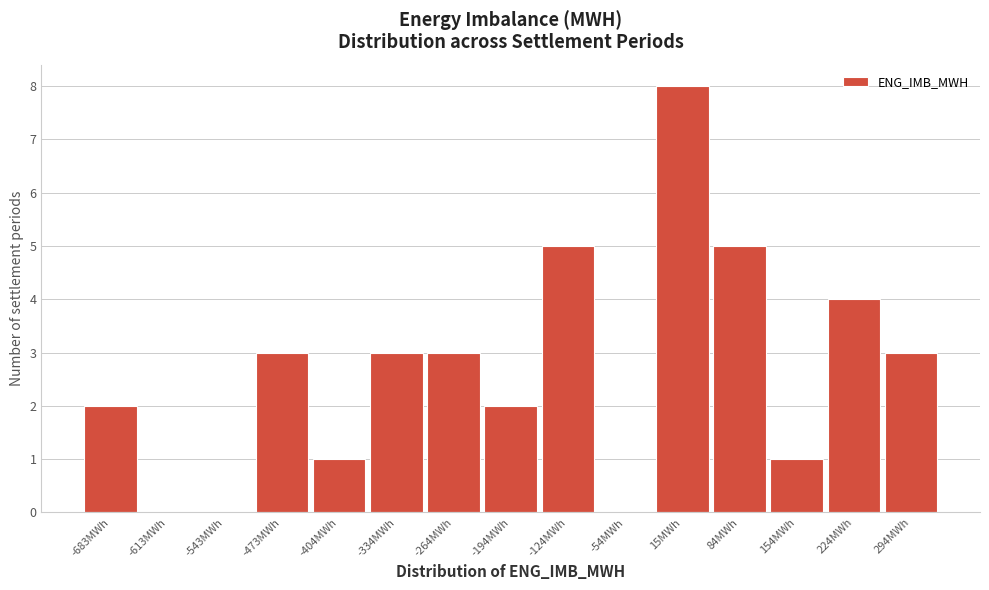

Reading left to right, what are all the values shown in this chart?

-683MWh=2	-613MWh=0	-543MWh=0	-473MWh=3	-404MWh=1	-334MWh=3	-264MWh=3	-194MWh=2	-124MWh=5	-54MWh=0	15MWh=8	84MWh=5	154MWh=1	224MWh=4	294MWh=3